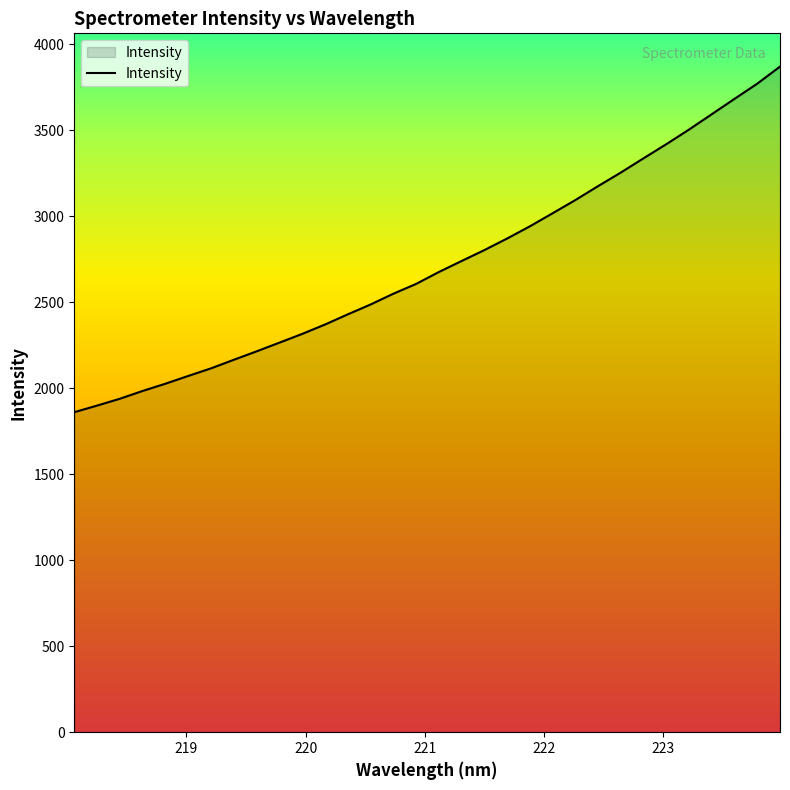

Does the chart display data point markers on the line(s)?

No